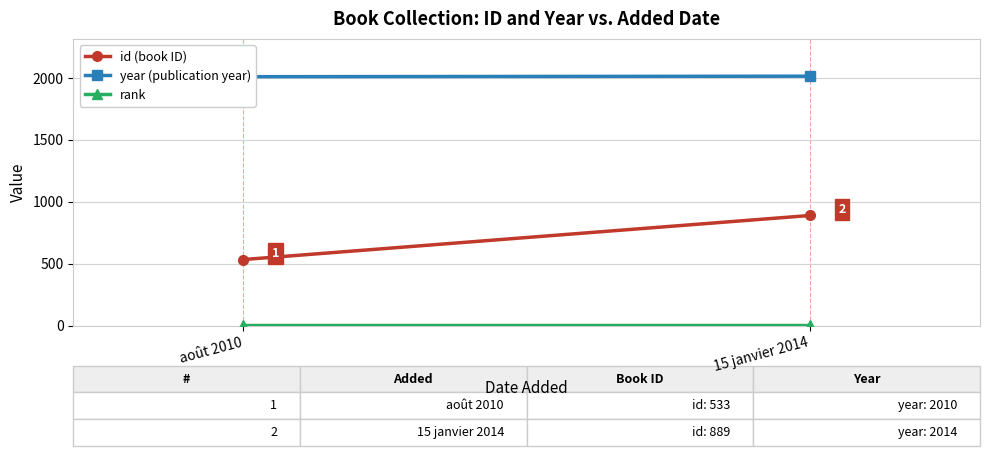

How many lines are shown in the chart?

3